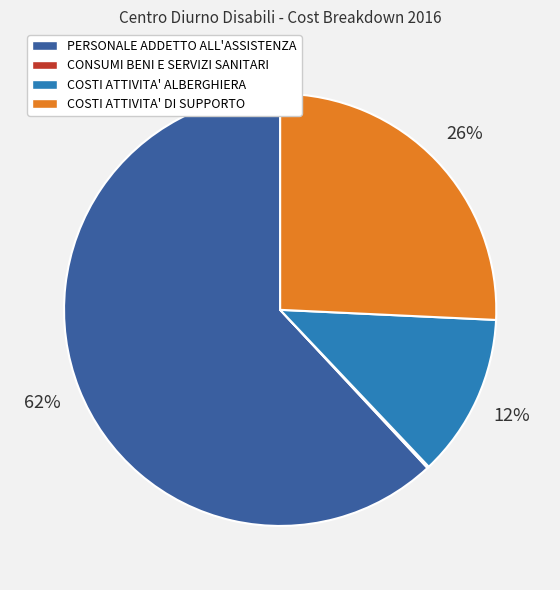

Which has a higher value, COSTI ATTIVITA' ALBERGHIERA or PERSONALE ADDETTO ALL'ASSISTENZA?

PERSONALE ADDETTO ALL'ASSISTENZA